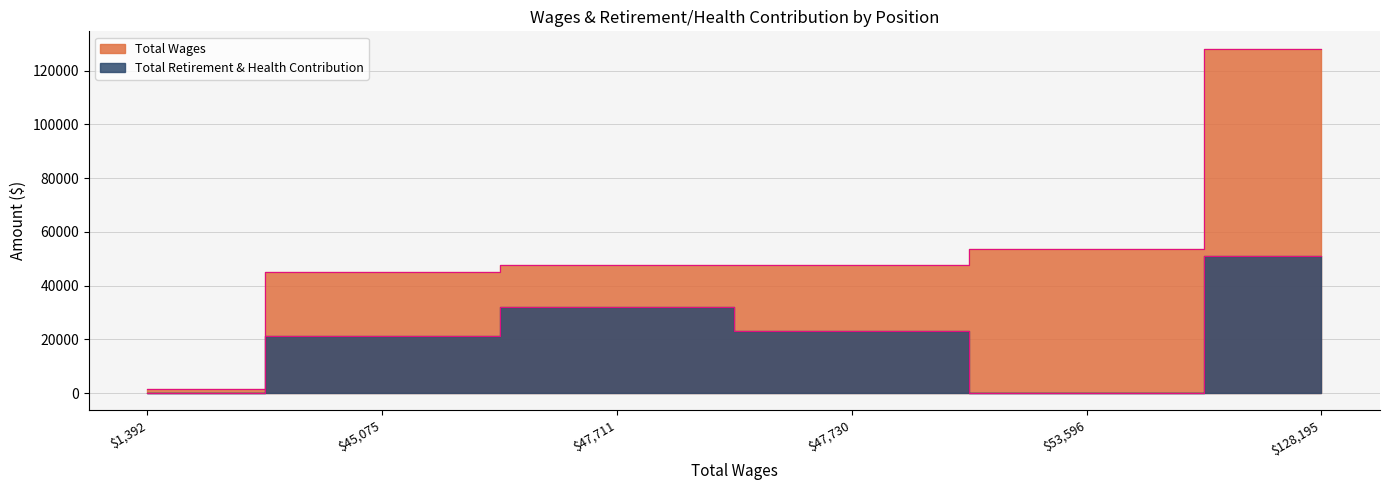

Does the chart have visible grid lines?

Yes